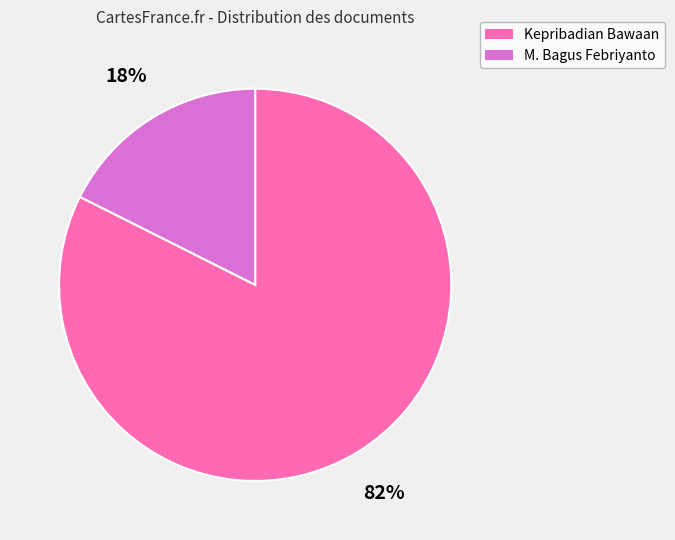

To the nearest percent, what is the combined percentage of M. Bagus Febriyanto and Kepribadian Bawaan?

100%